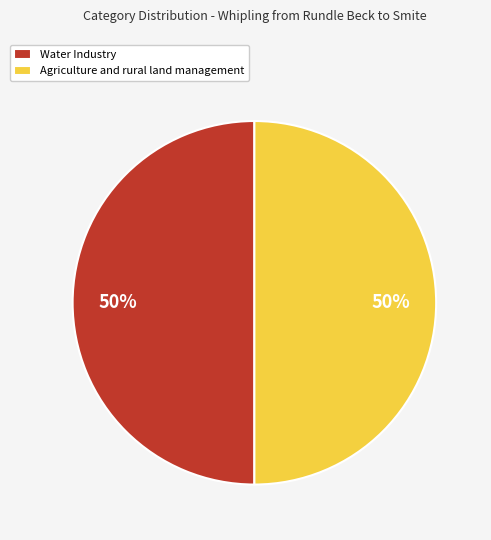

Is the sum of Water Industry and Agriculture and rural land management greater than half?

Yes